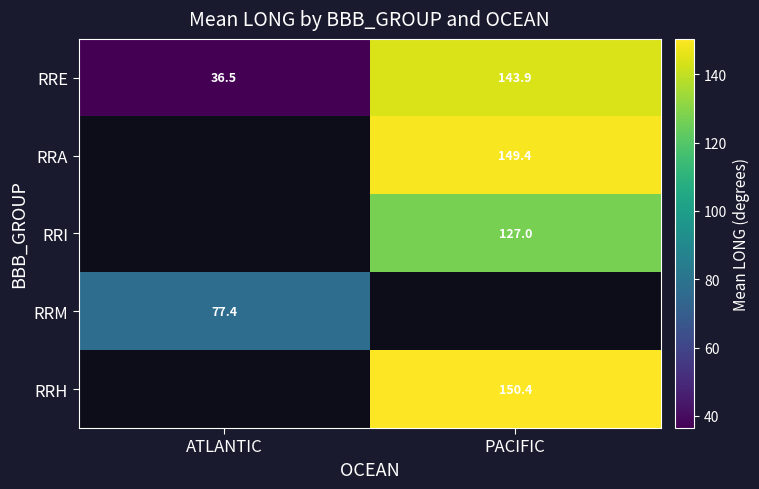

At which category does the chart reach its minimum across all series?

ATLANTIC